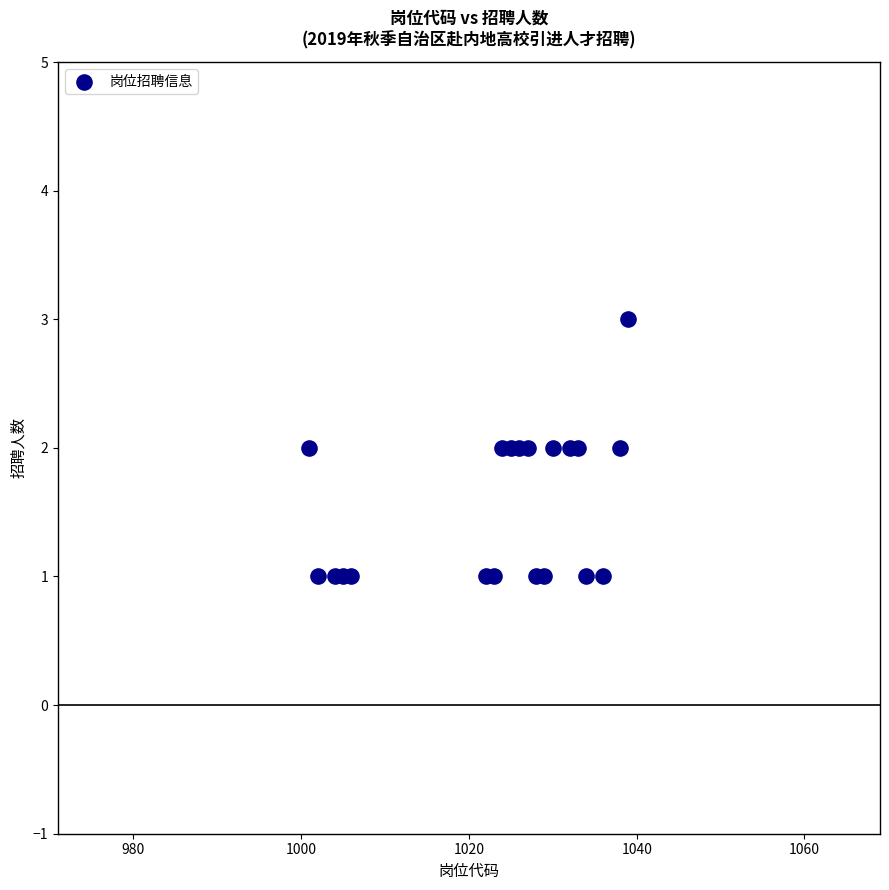

What is the range of X values (max minus min)?

38